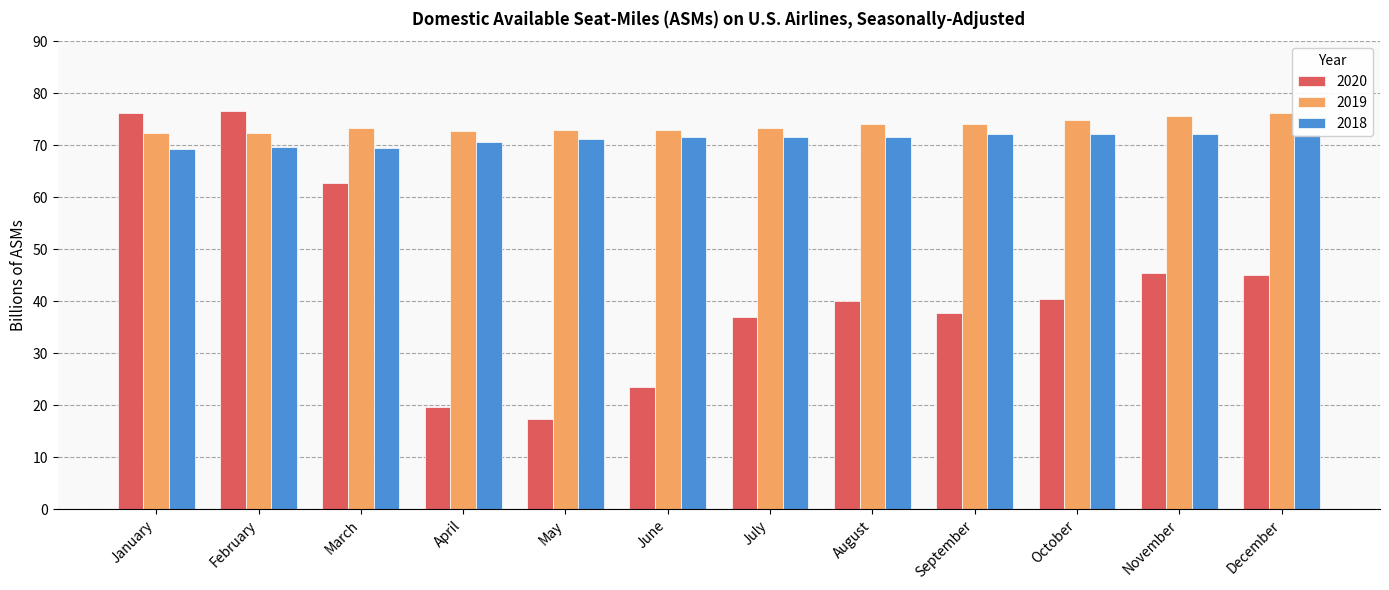

True or false: 2019 has a value of 73.0 at May.

True